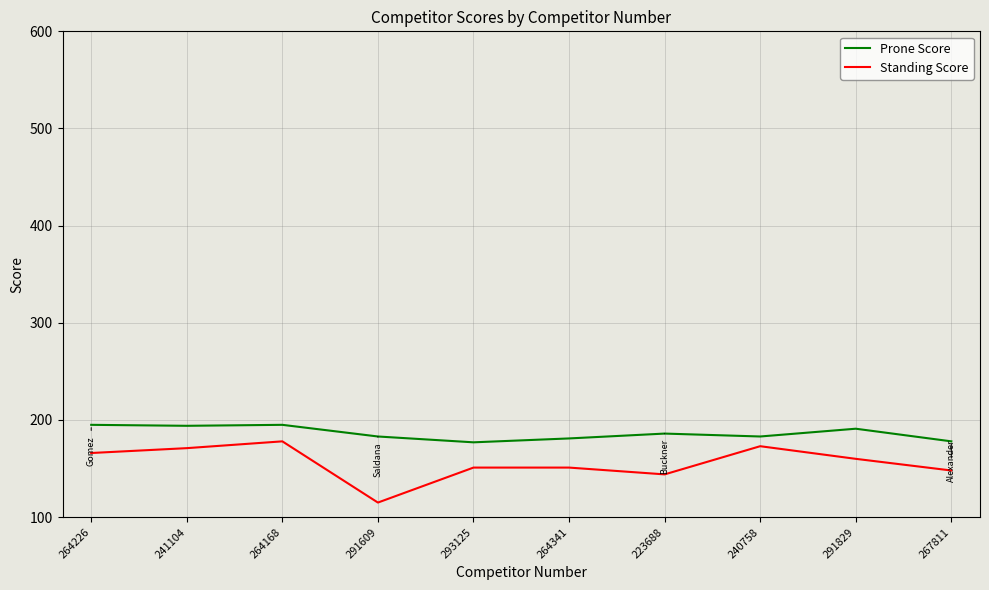

What is the highest value of the Prone Score series?

195